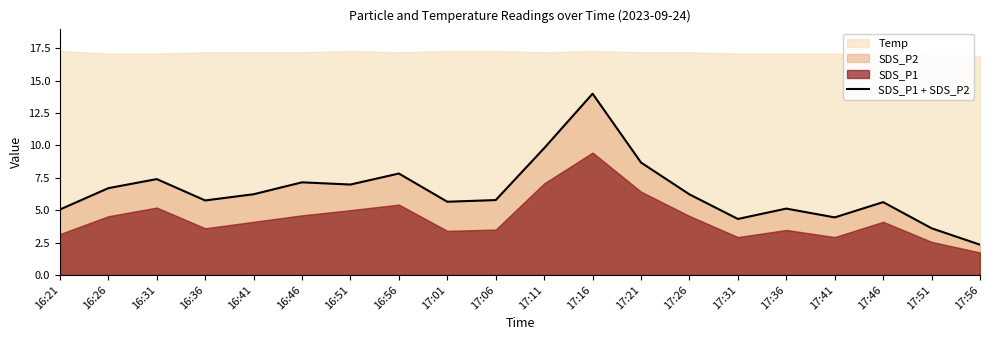

What is the approximate value at 17:26?

6.2